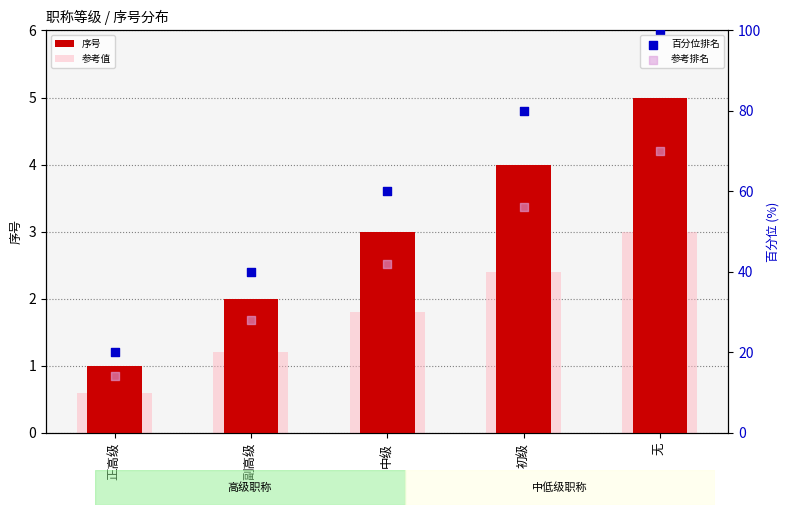

Which series contains the highest Y value?

百分位排名